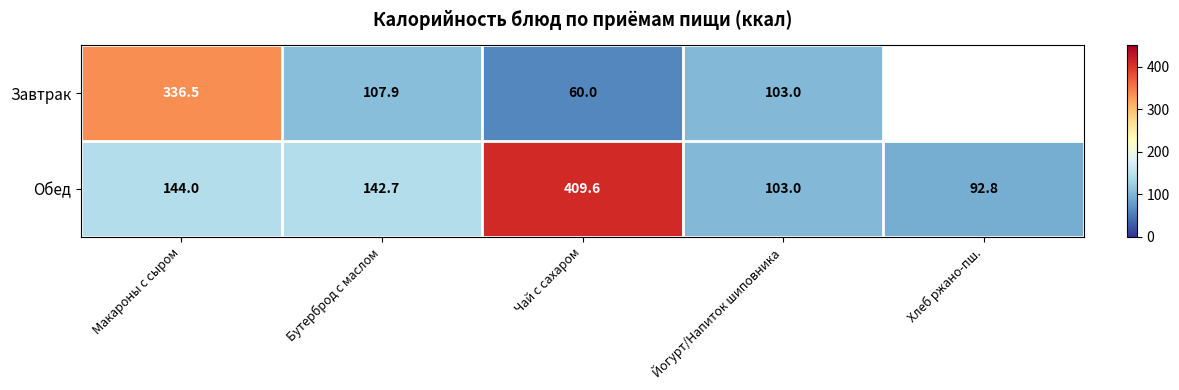

Which series changed the most between Макароны с сыром and Йогурт/Напиток шиповника?

Завтрак